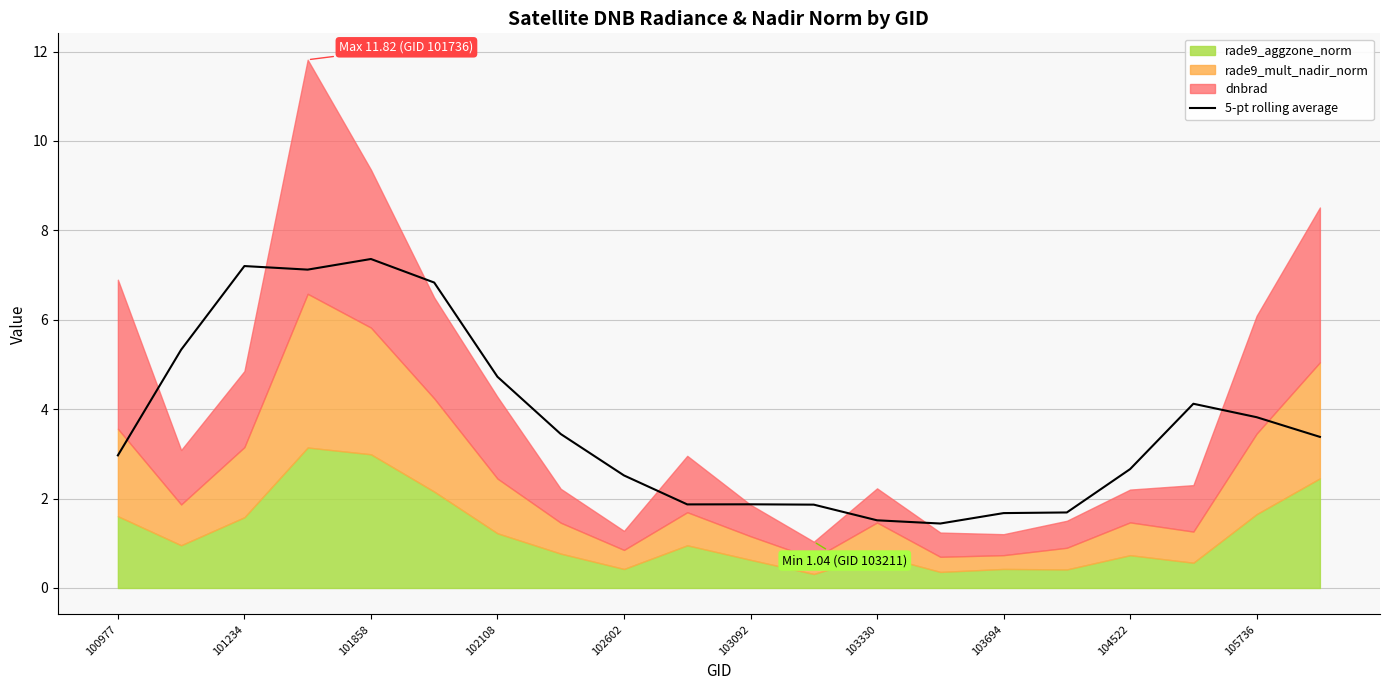

What is the highest value of the 5-pt rolling average series?

7.4